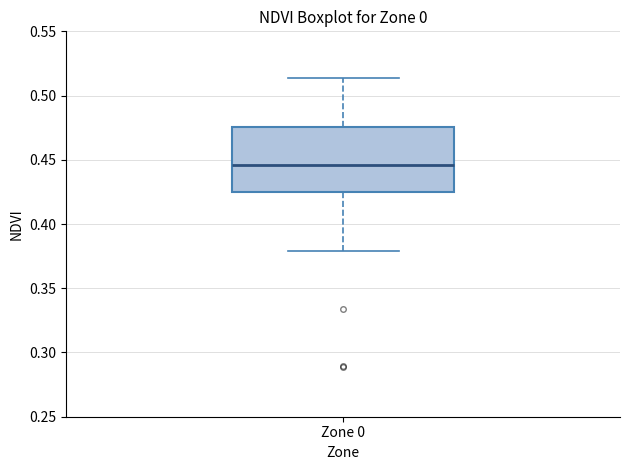

Where does the median line of the box for Zone 0 sit on the y-axis? The values are not printed on the chart, so give them approximately, as read against the axis.

0.445